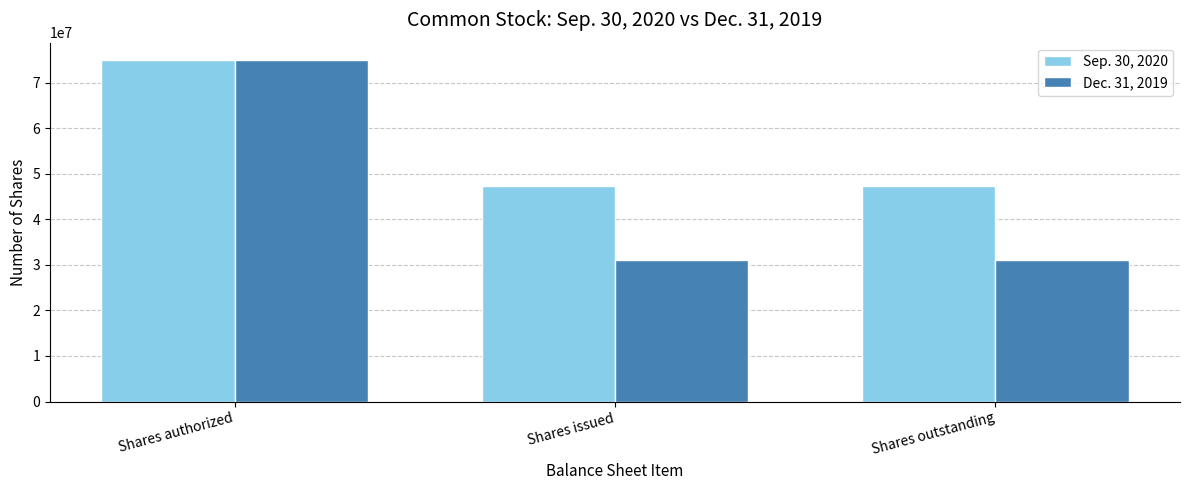

Which series has the widest spread of values?

Dec. 31, 2019